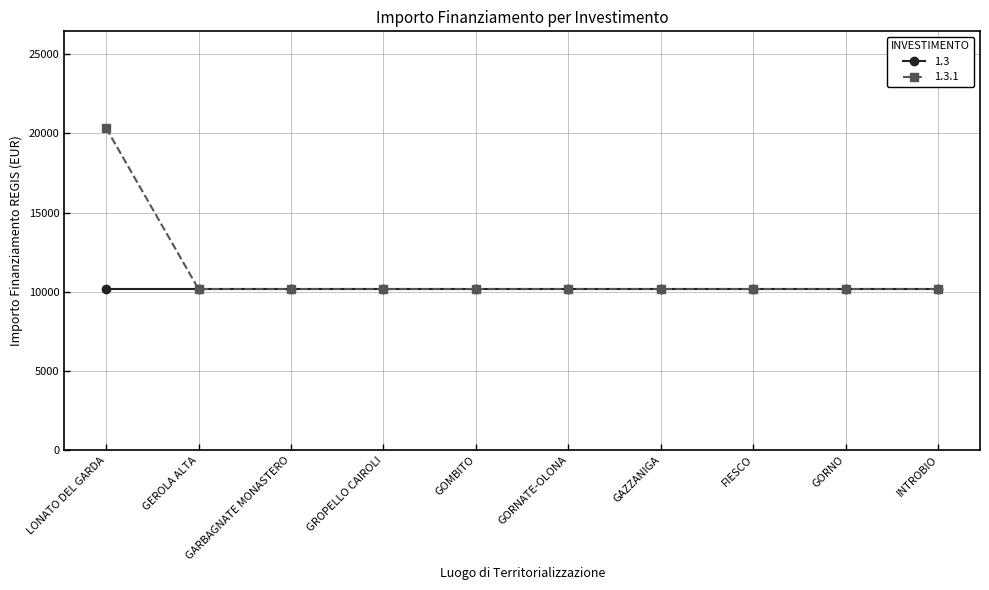

What is the smallest value displayed?

10172